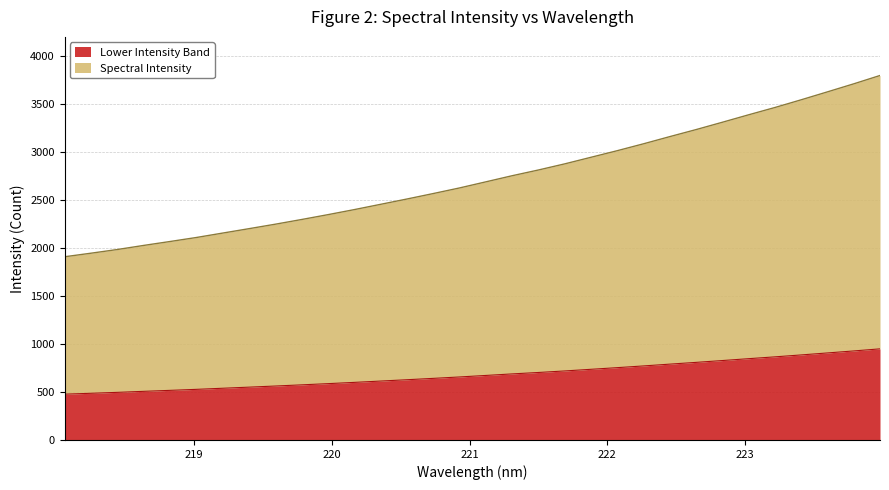

What is the smallest value displayed?

1909.0